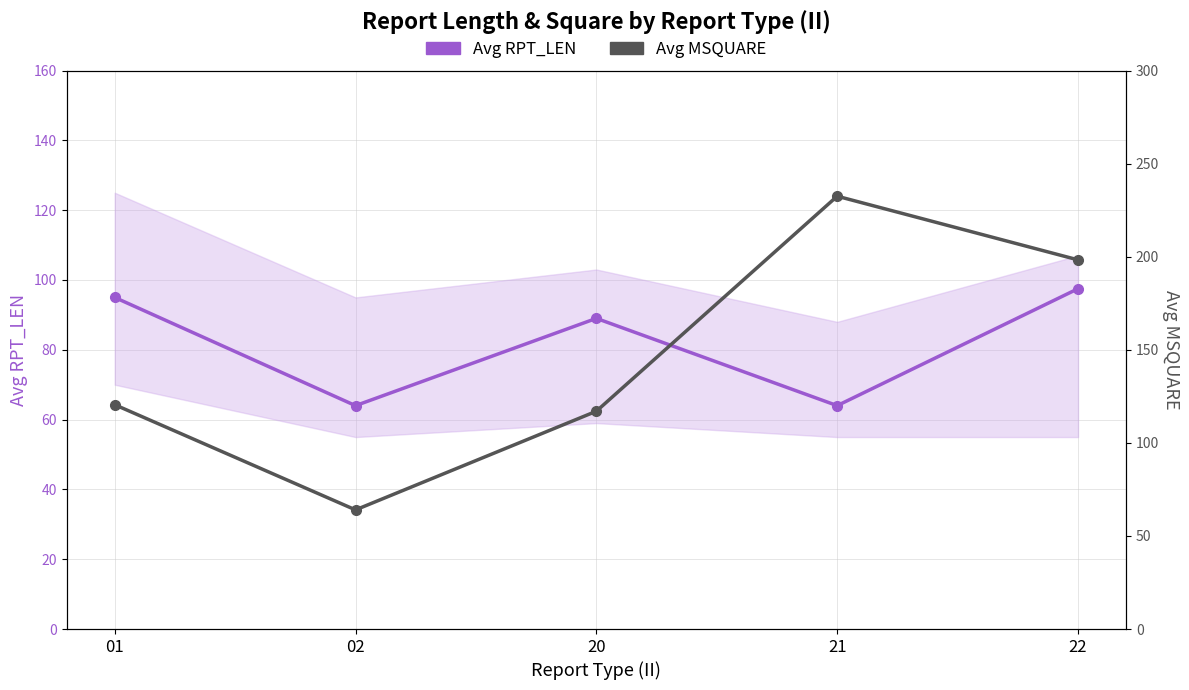

What are all the series names shown in the legend?

Avg RPT_LEN, Avg MSQUARE